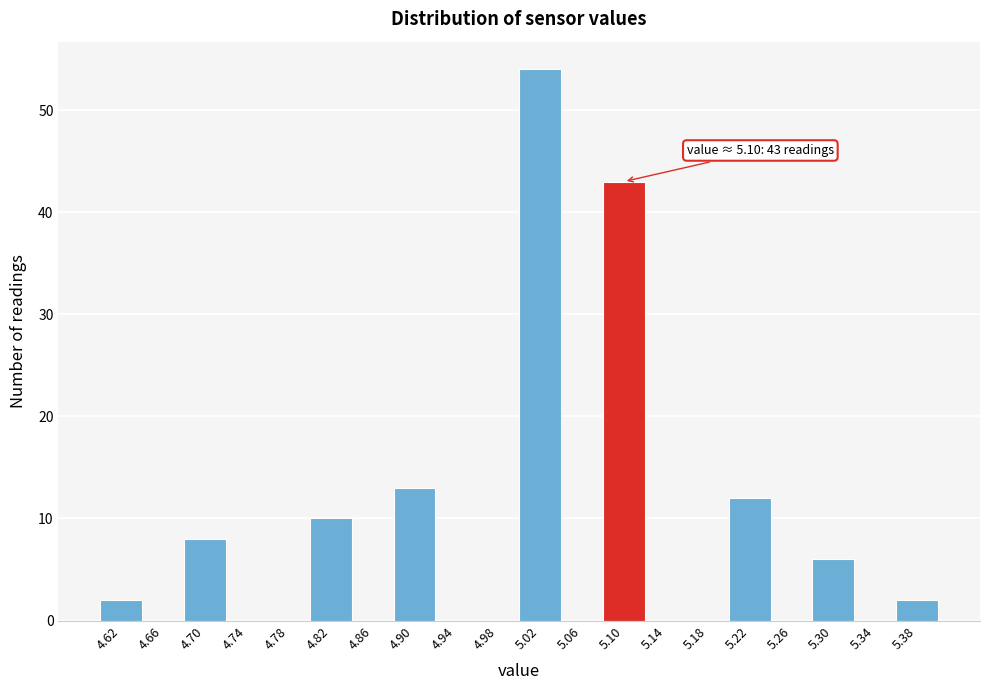

Over which range of the x-axis is the bar tallest?

5.00 to 5.04